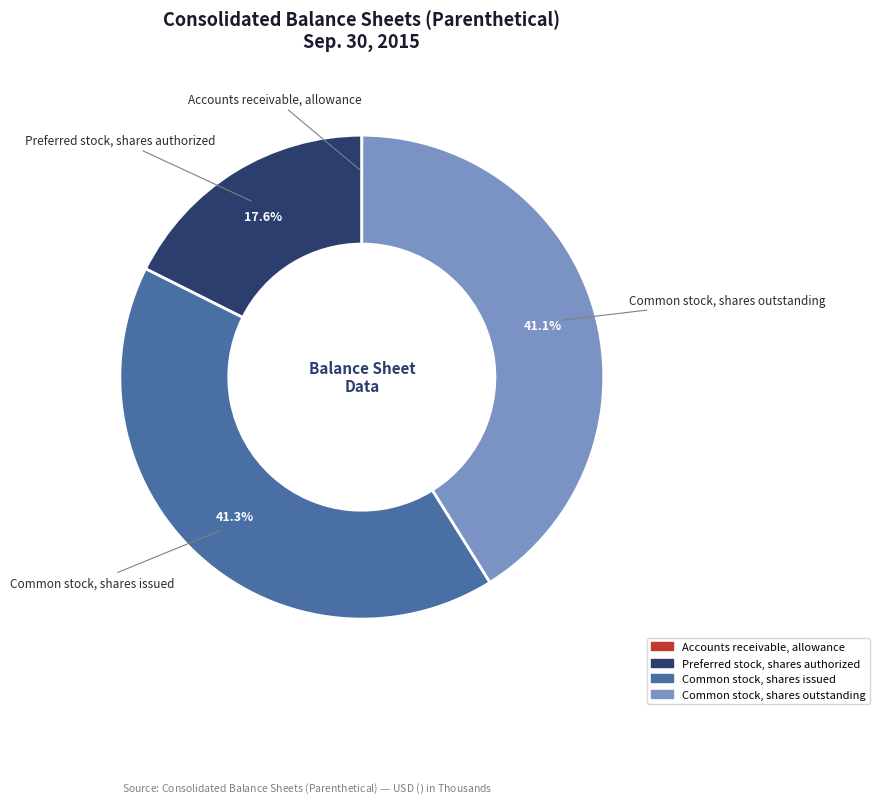

How much of the chart is everything except Common stock, shares outstanding?

58.9%